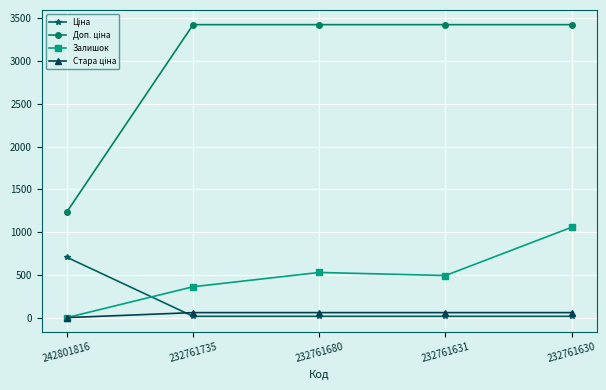

True or false: Залишок has a value of 1551.4 at 232761630.

False